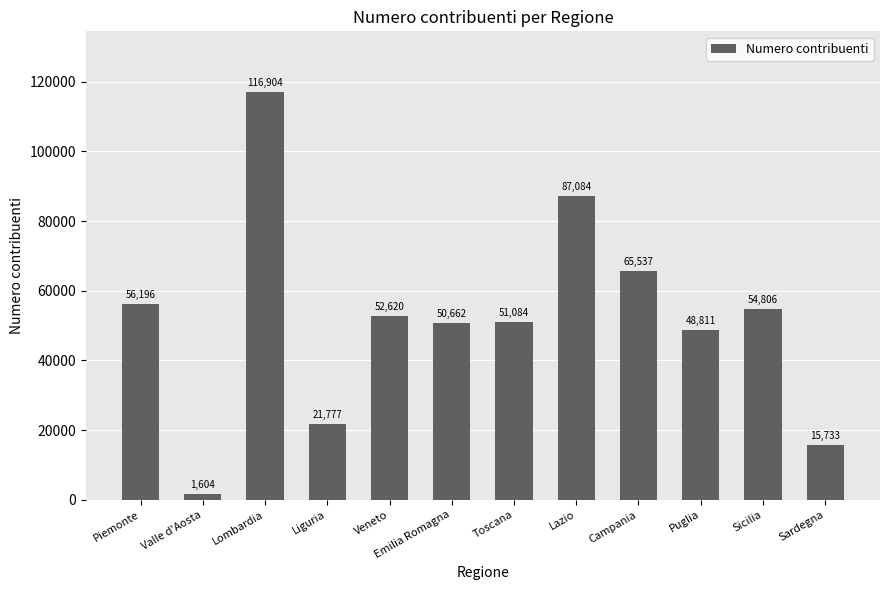

Between Toscana and Liguria, which is larger?

Toscana